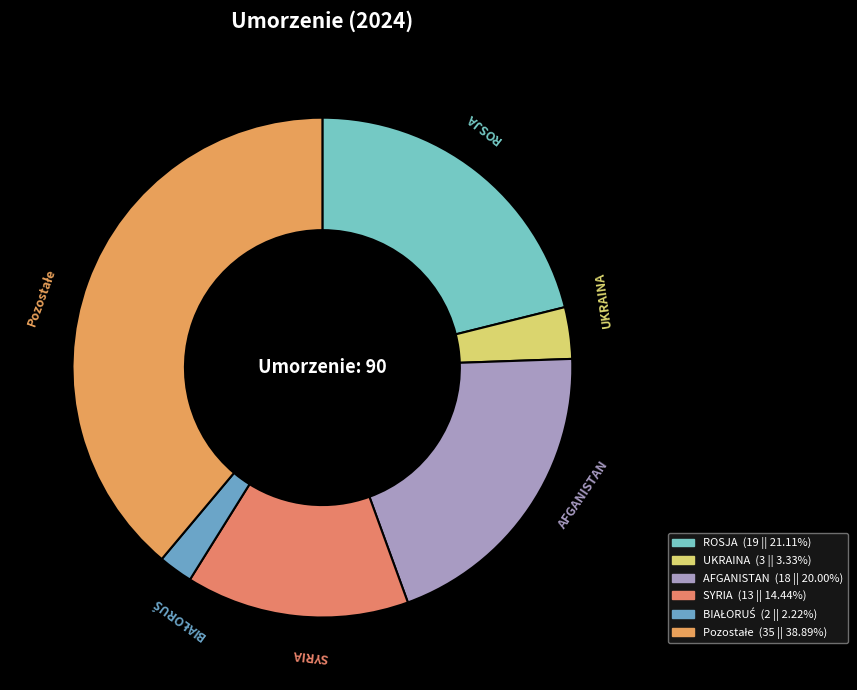

Between ROSJA and SYRIA, which is larger?

ROSJA